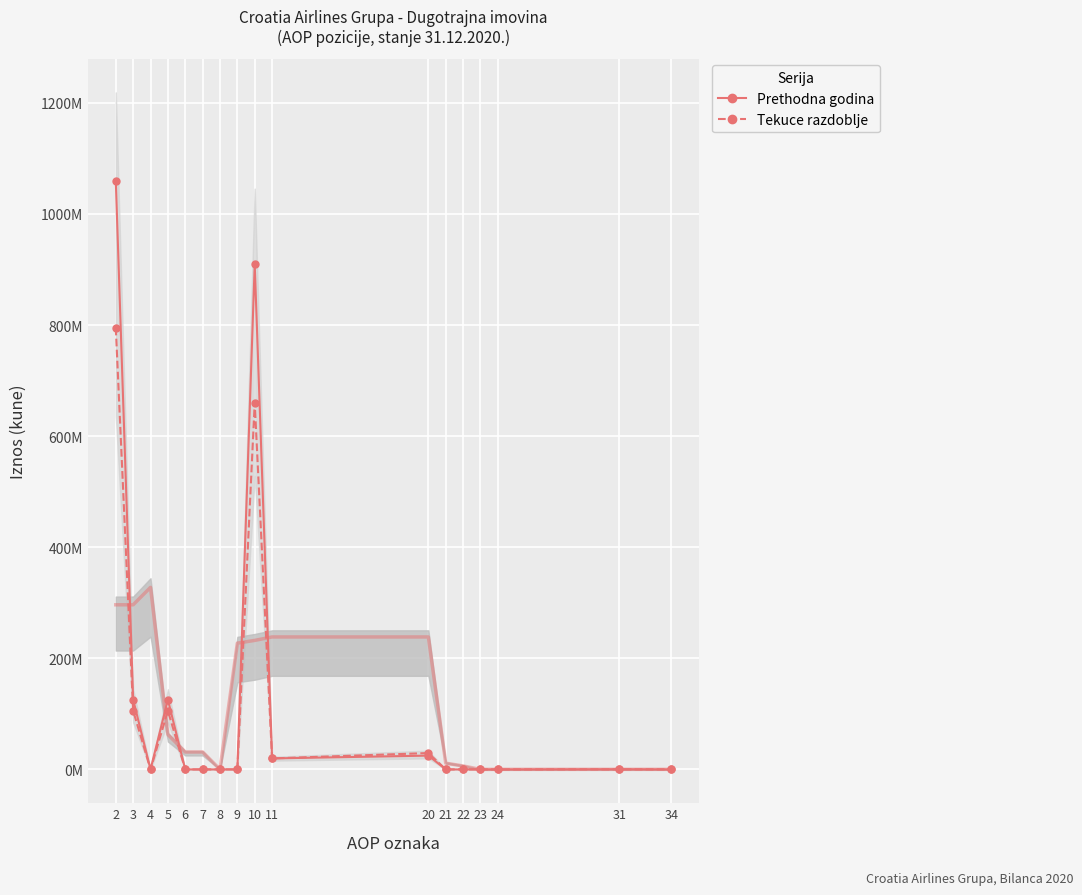

List the series in order of their overall mean, highest first.

Prethodna godina, Tekuce razdoblje